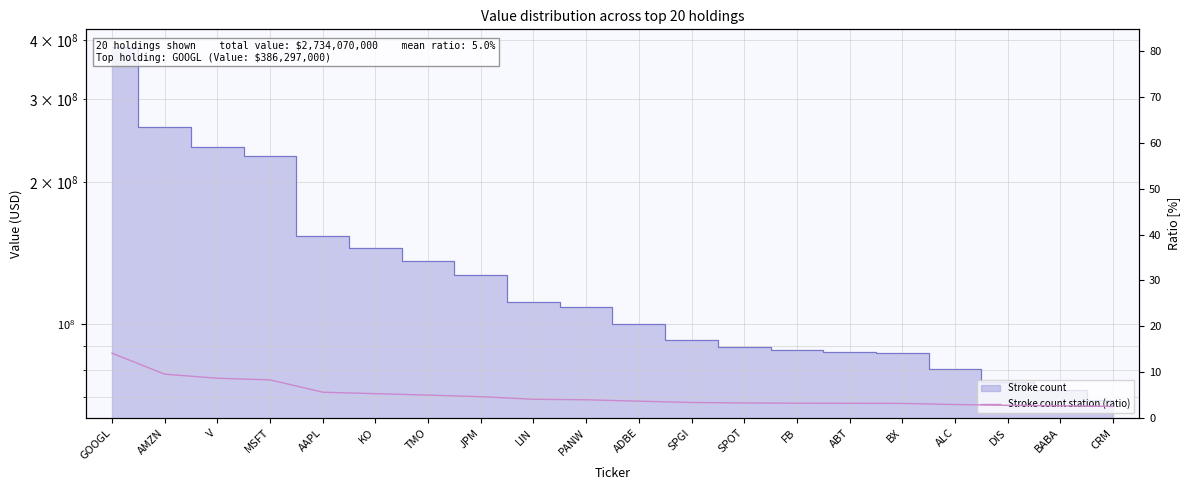

Is it true that the value at DIS is 2.8?

True